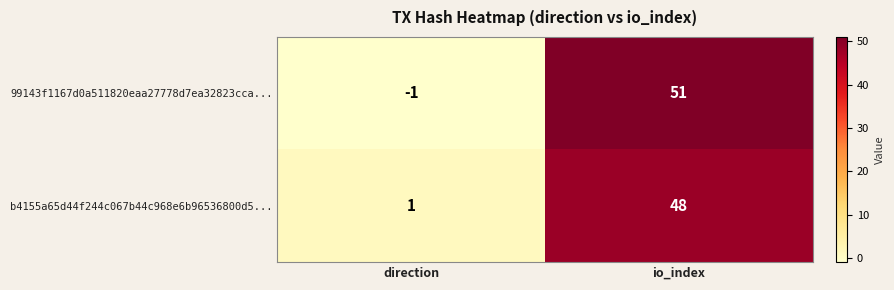

At which category is the sum across all series the highest?

io_index